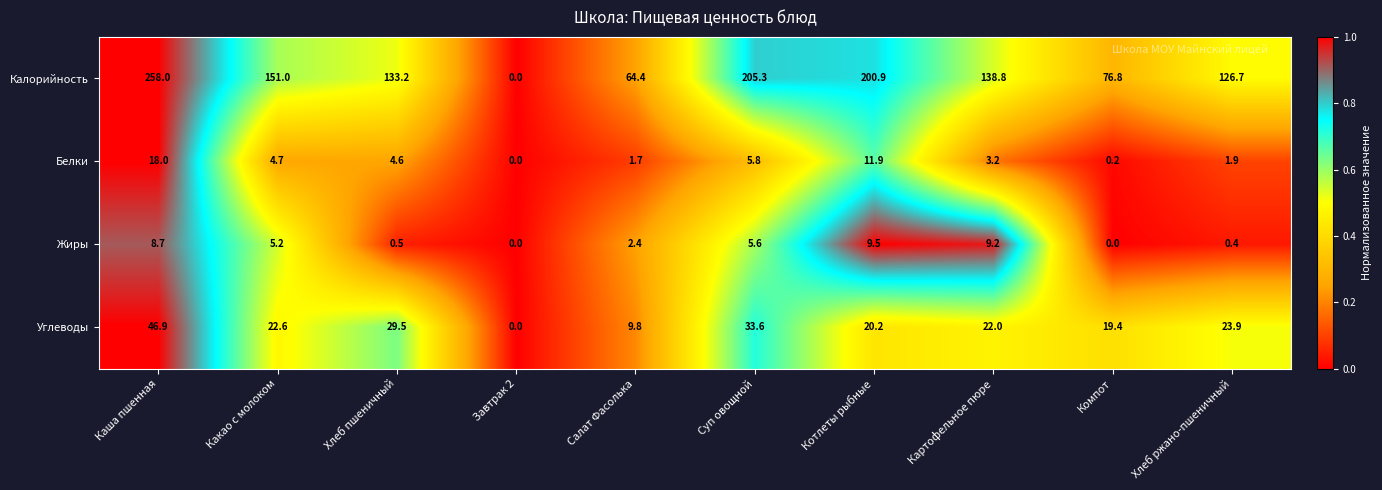

Between Каша пшенная and Суп овощной, which series saw the biggest shift?

Калорийность